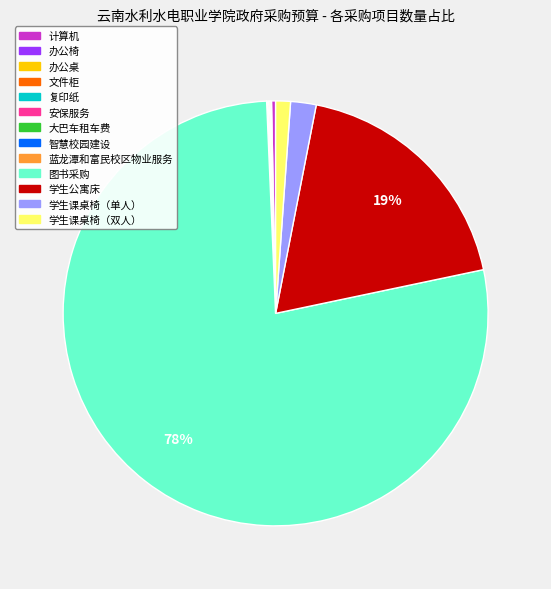

Which slice is the largest?

图书采购